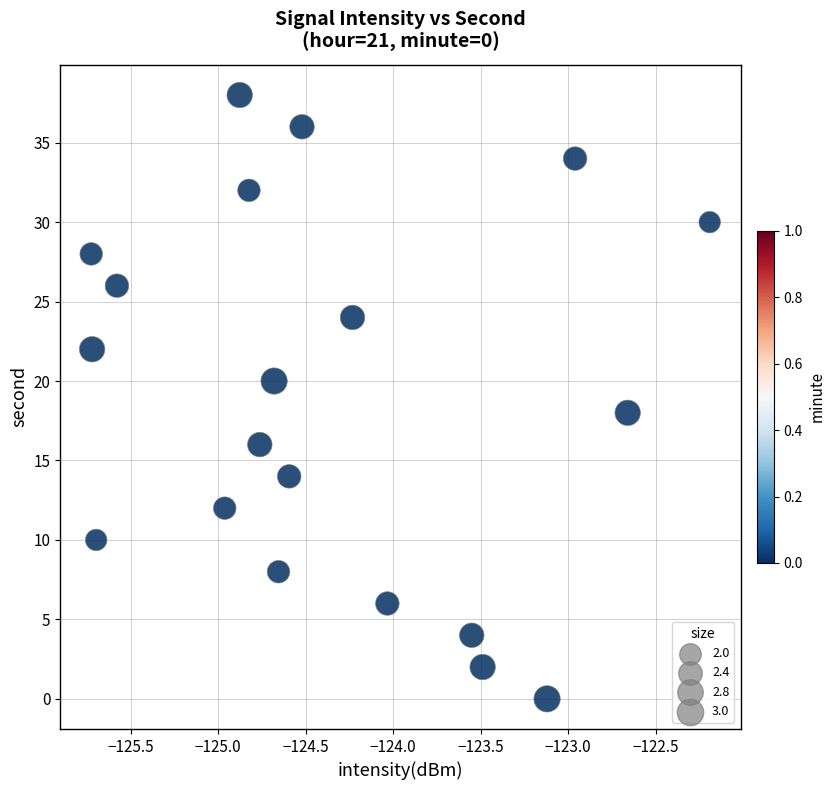

What is the range of Y values (max minus min)?

38